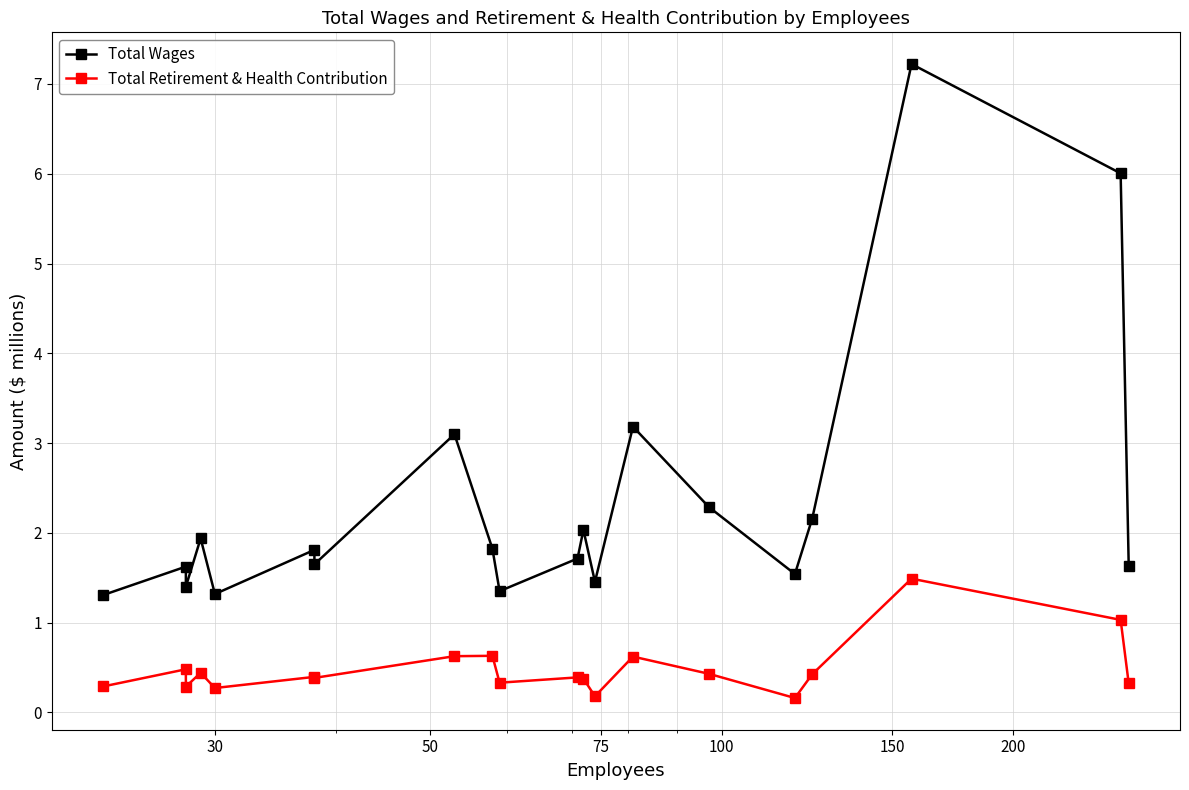

Rank the series by their maximum value, from highest to lowest.

Total Wages, Total Retirement & Health Contribution